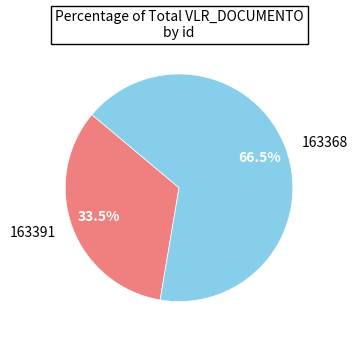

How many segments does this pie chart have?

2